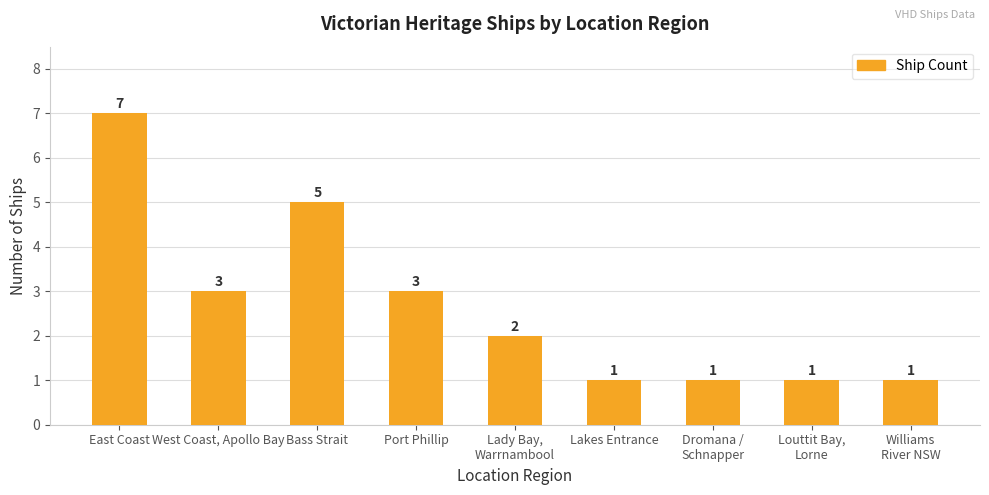

Which has a higher value, East Coast or Lakes Entrance?

East Coast